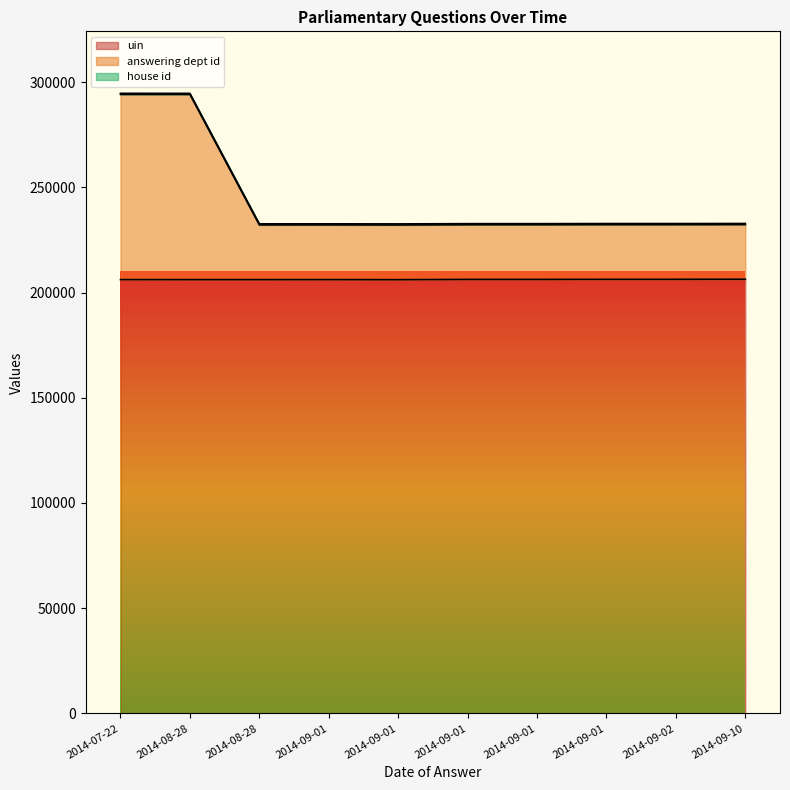

What is the label of the 9th point from the right?

2014-08-28